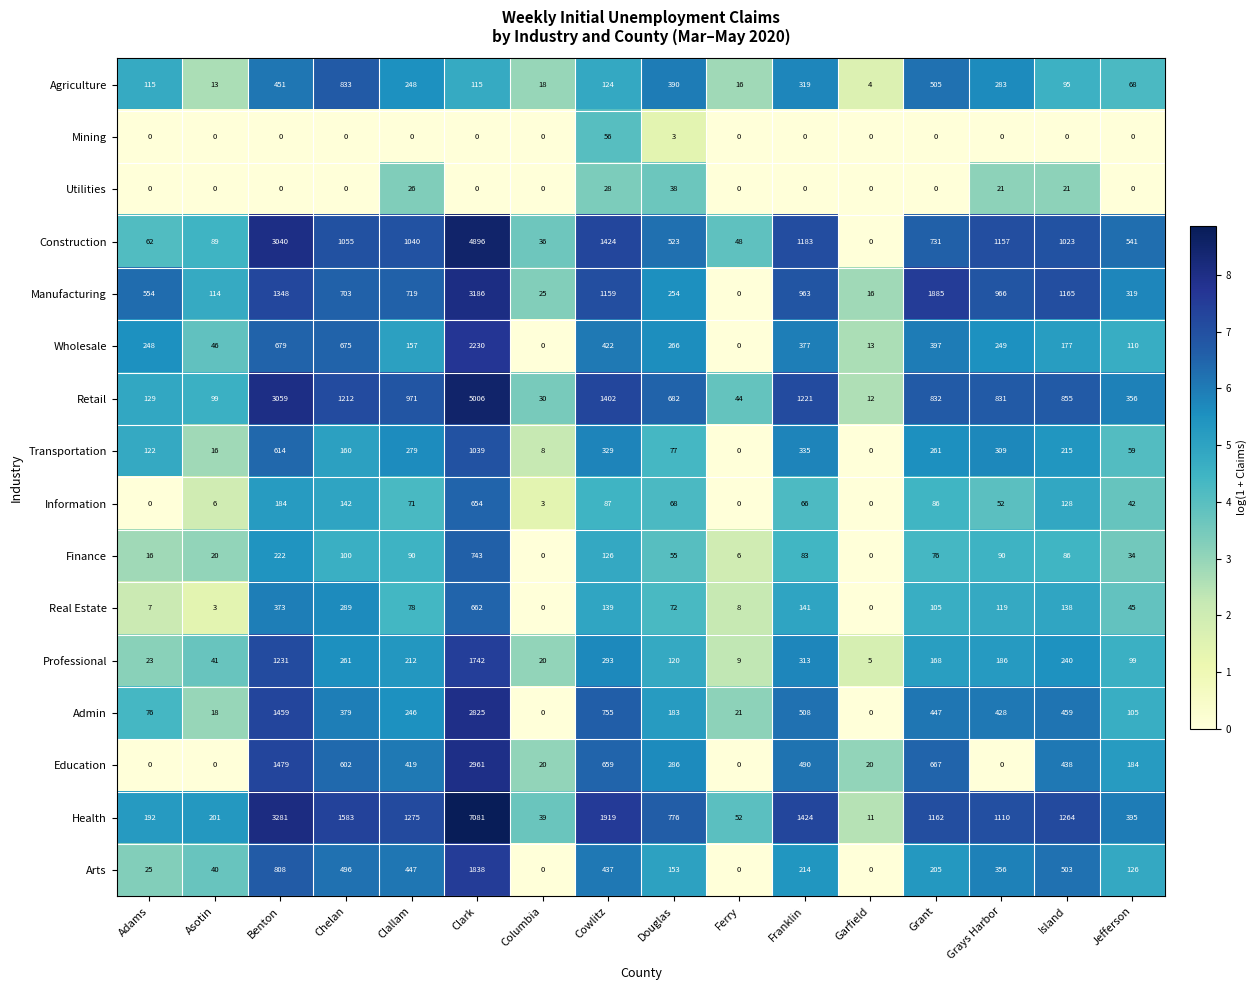

Which category has the highest value across all series?

Clark